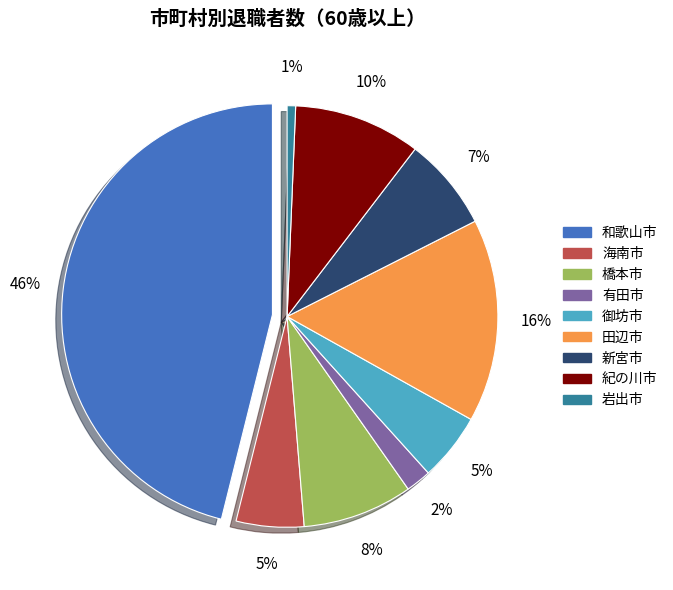

To the nearest percent, what portion does 岩出市 represent?

1%